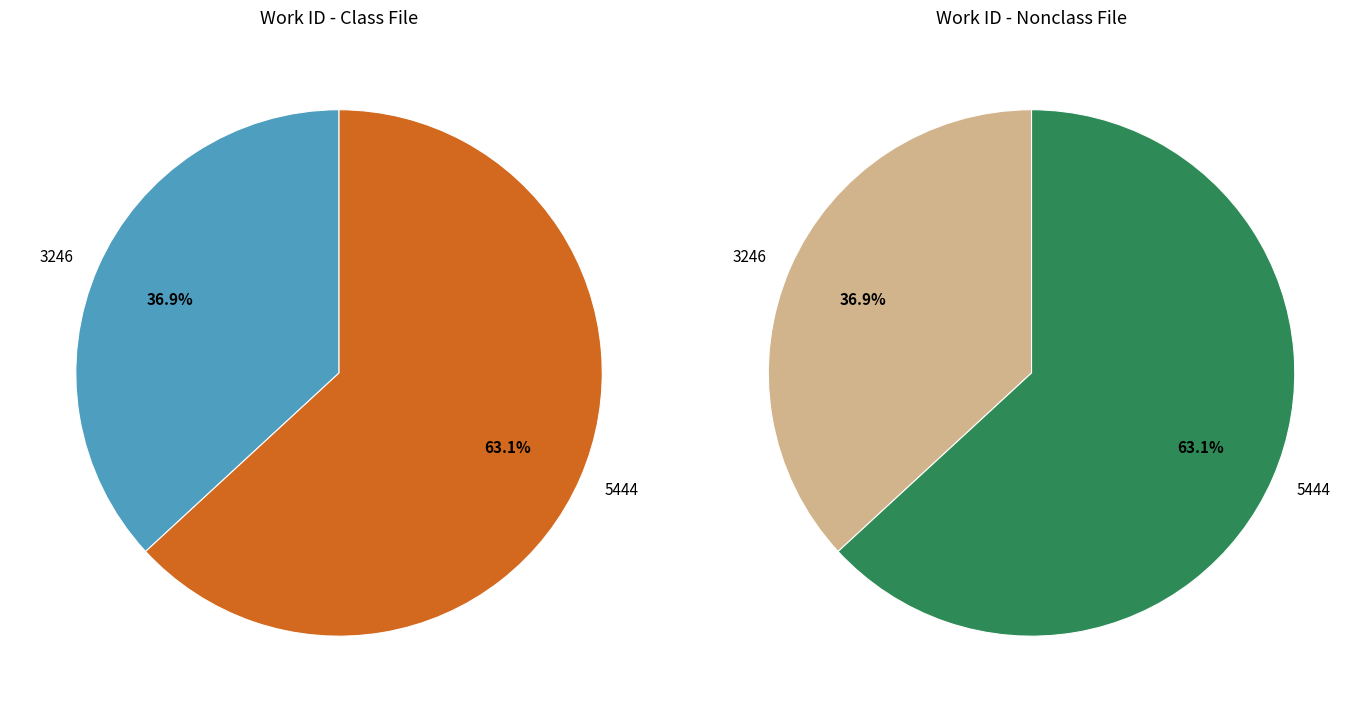

True or false: 3246 accounts for 37% of the total.

True